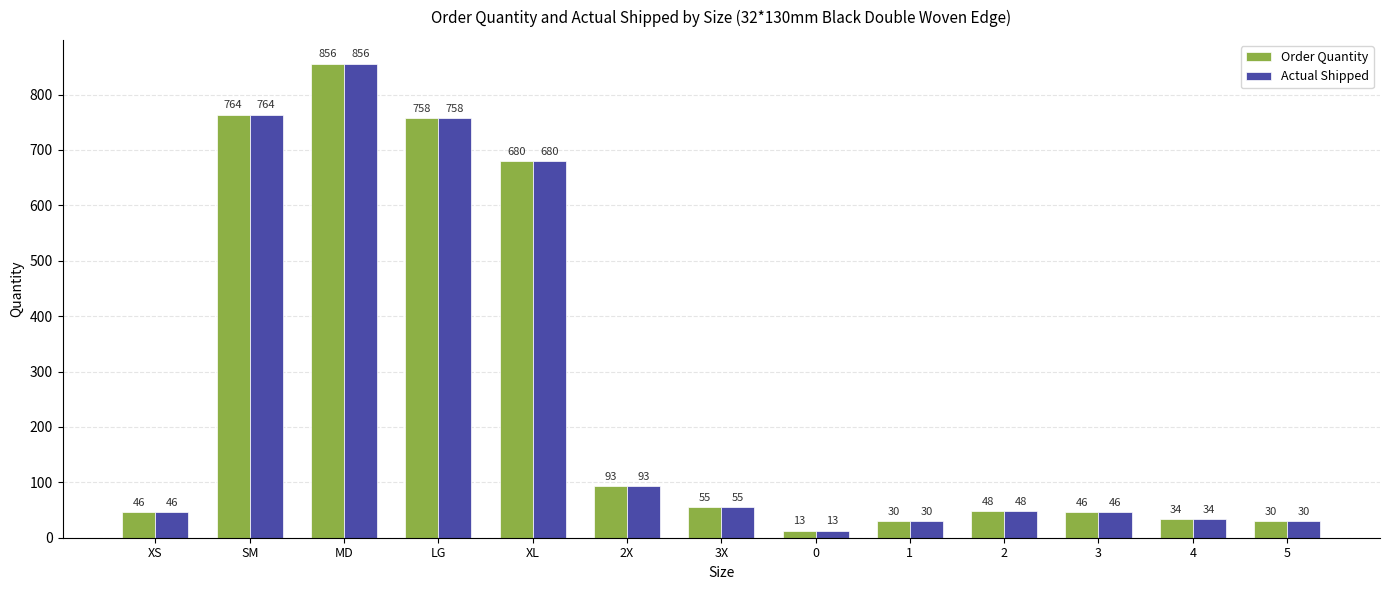

True or false: Order Quantity has a value of 46 at 3.

True